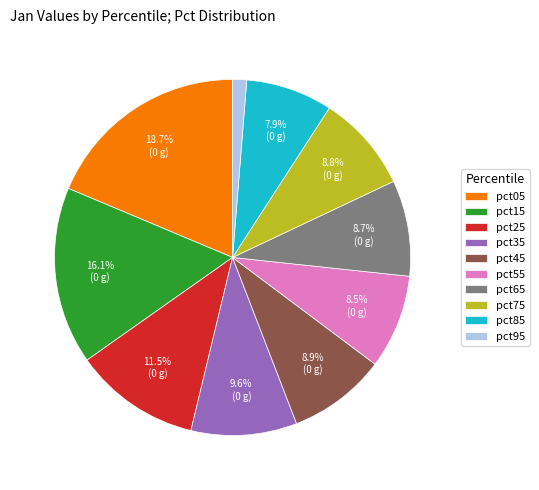

What is the largest slice in the pie chart?

pct05